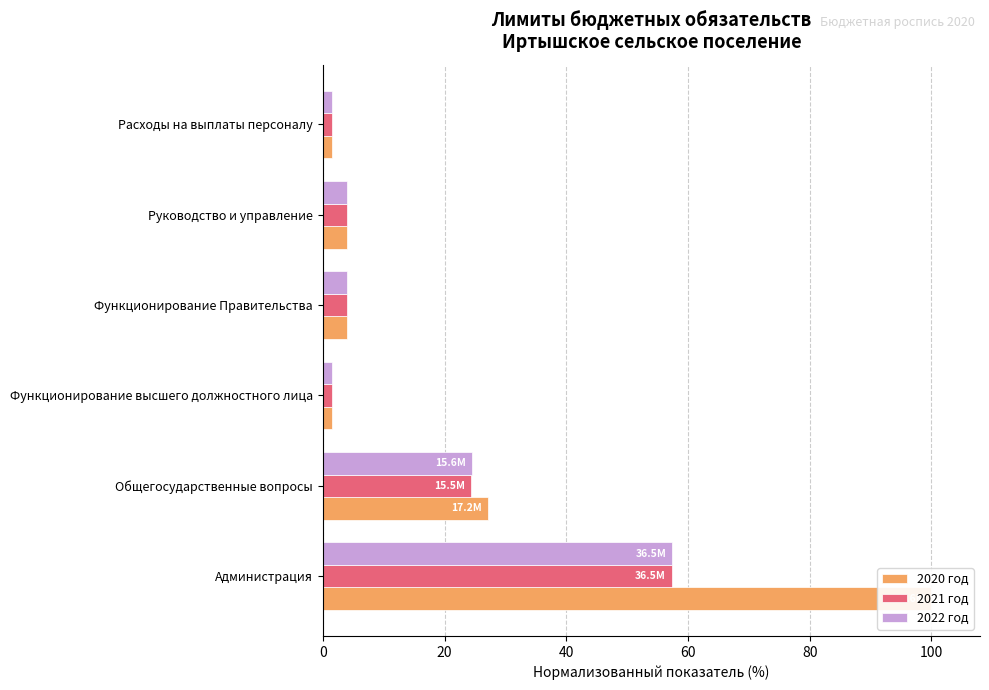

Is the value of 2020 год at Общегосударственные вопросы greater than the value of 2022 год at Руководство и управление?

Yes